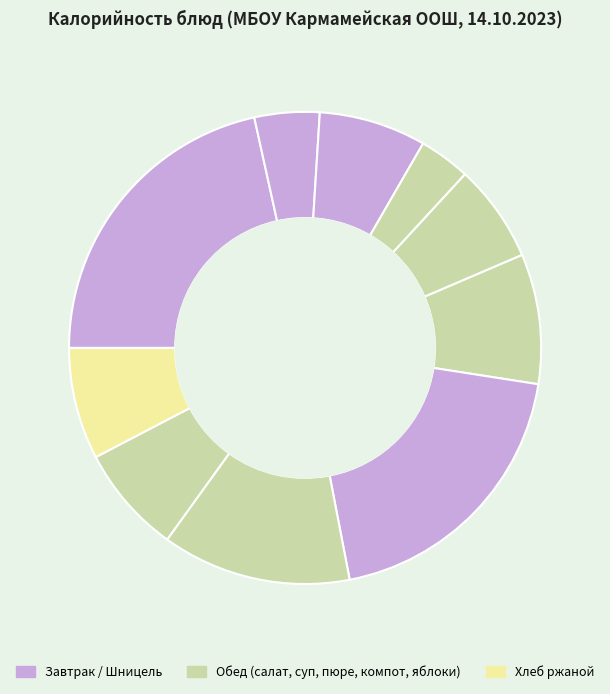

To the nearest percent, what is the average slice percentage?

10%